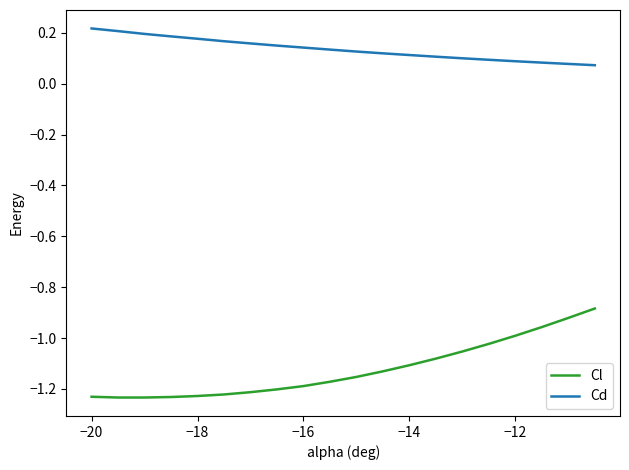

List the series in order of their peak value, lowest first.

Cl, Cd